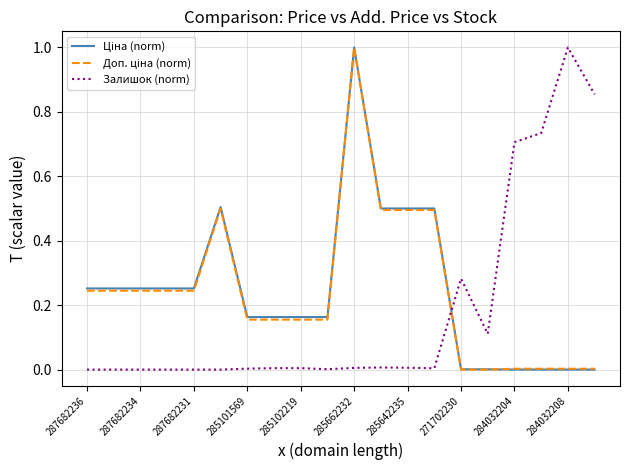

What is the maximum value for Залишок (norm)?

1.0